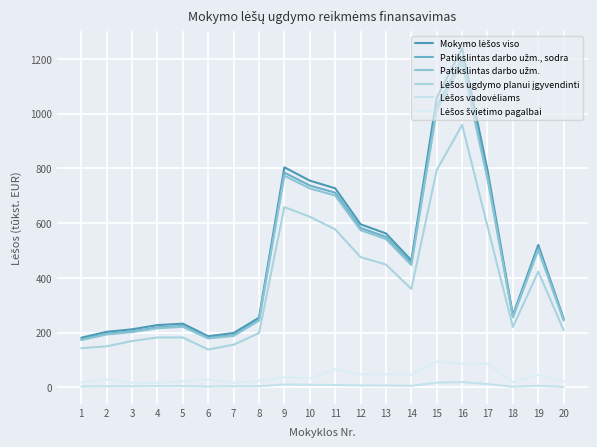

How many lines are shown in the chart?

6